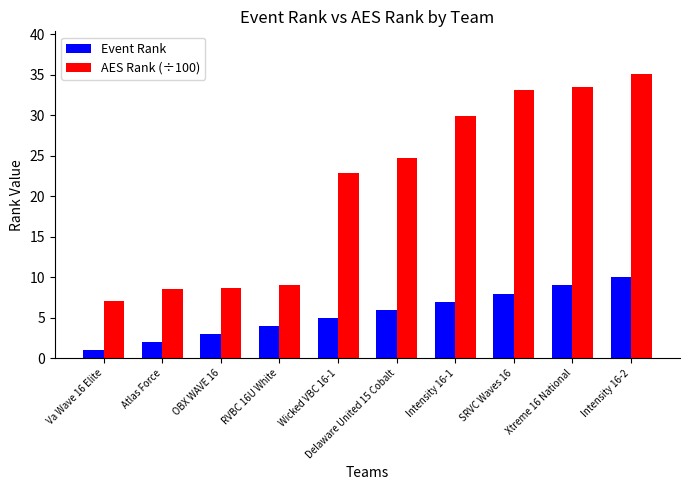

What is the label of the 3rd bar from the left?

OBX WAVE 16